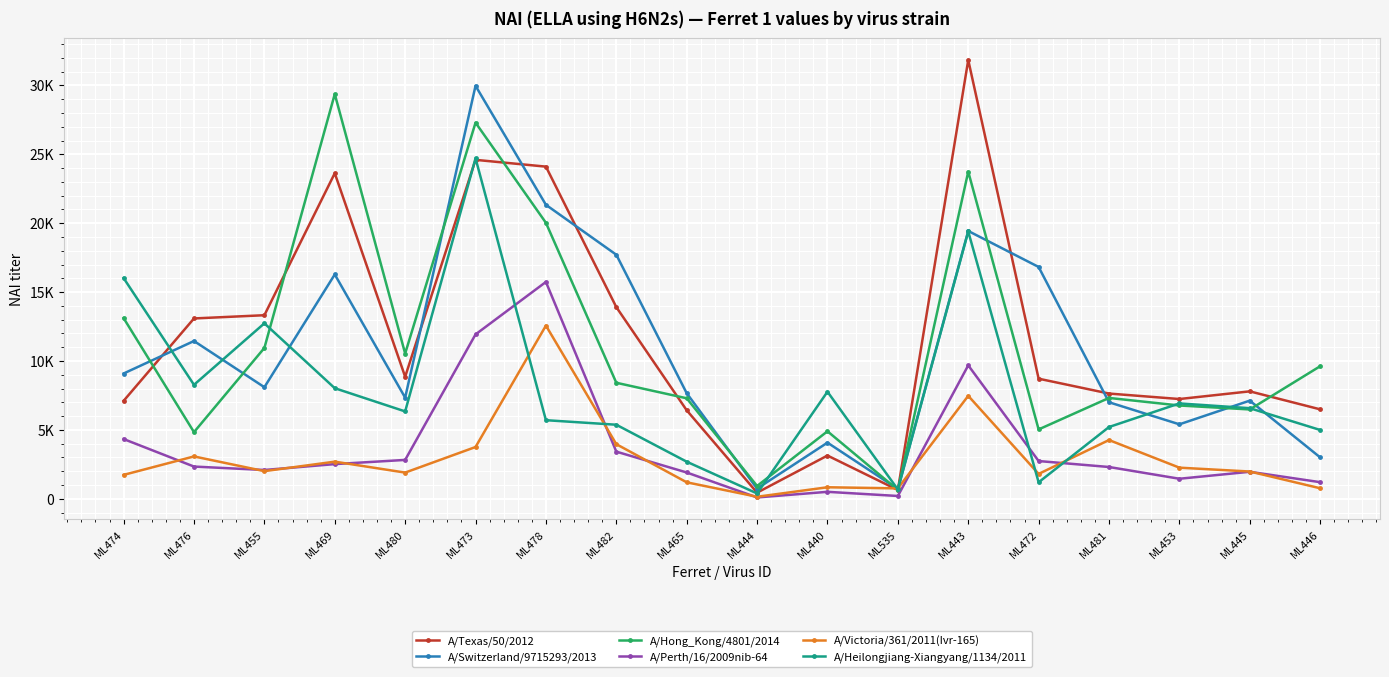

Rank the series by their maximum value, from lowest to highest.

A/Victoria/361/2011(Ivr-165), A/Perth/16/2009nib-64, A/Heilongjiang-Xiangyang/1134/2011, A/Hong_Kong/4801/2014, A/Switzerland/9715293/2013, A/Texas/50/2012